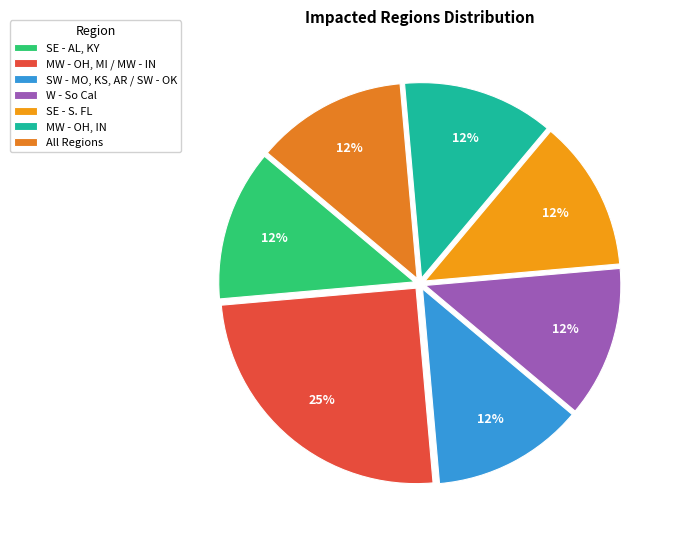

Does any single category account for the majority?

No